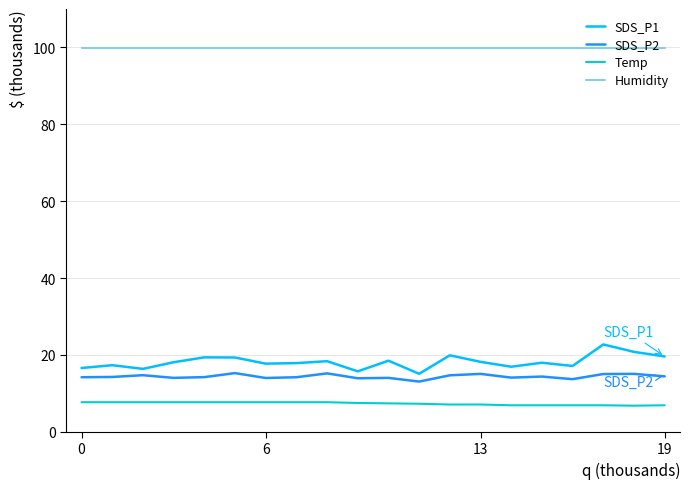

What is the smallest value displayed?

6.8